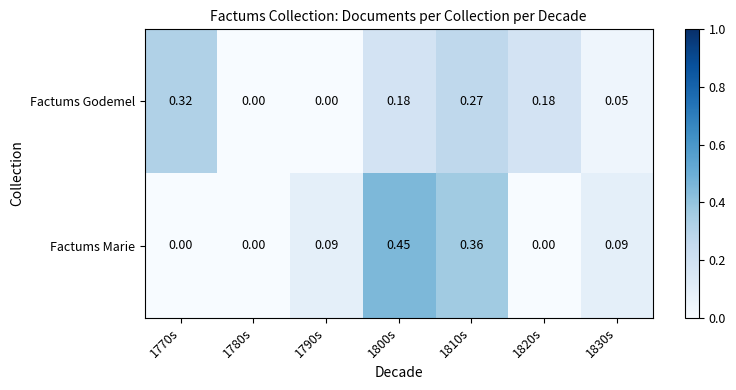

Which series changed the most between 1820s and 1830s?

Factums Godemel